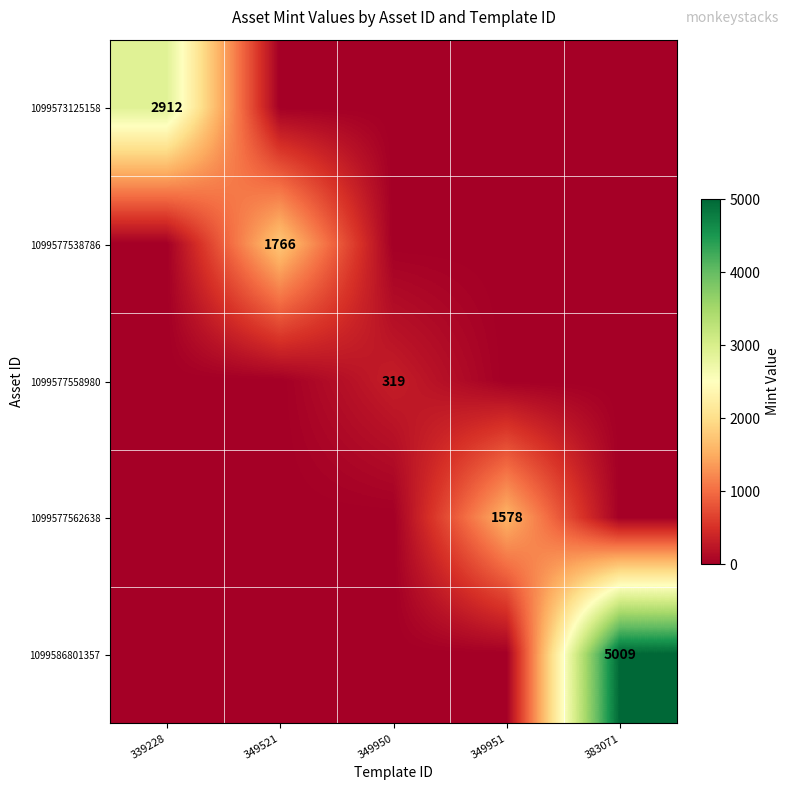

What is the difference between the 1099573125158 values at 339228 and 349950?

2912